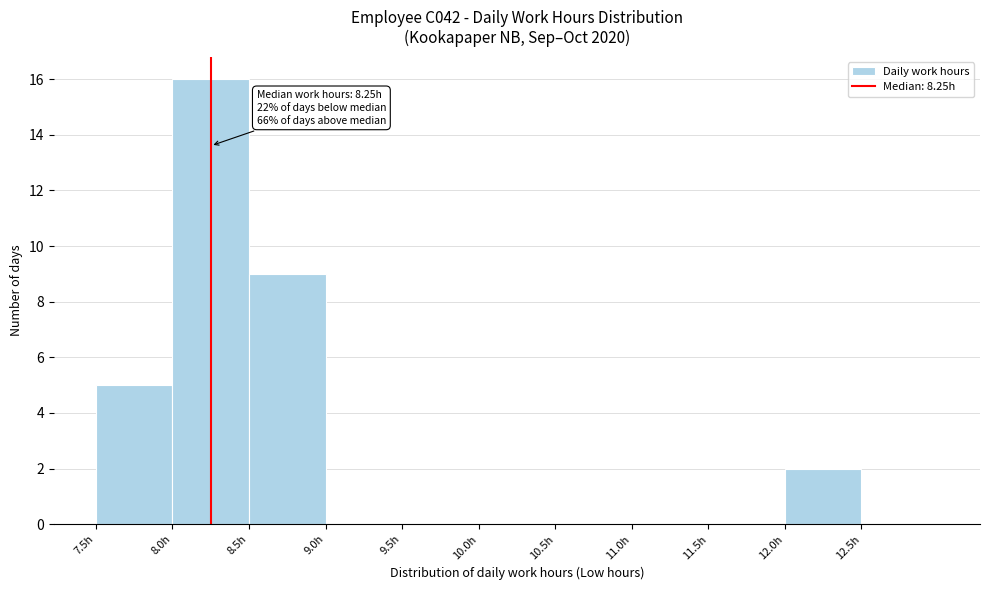

Over which range of the x-axis is the bar tallest?

8.0 to 8.5